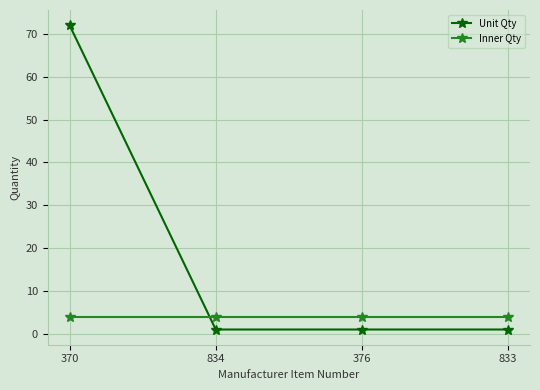

Which category has the highest value across all series?

370